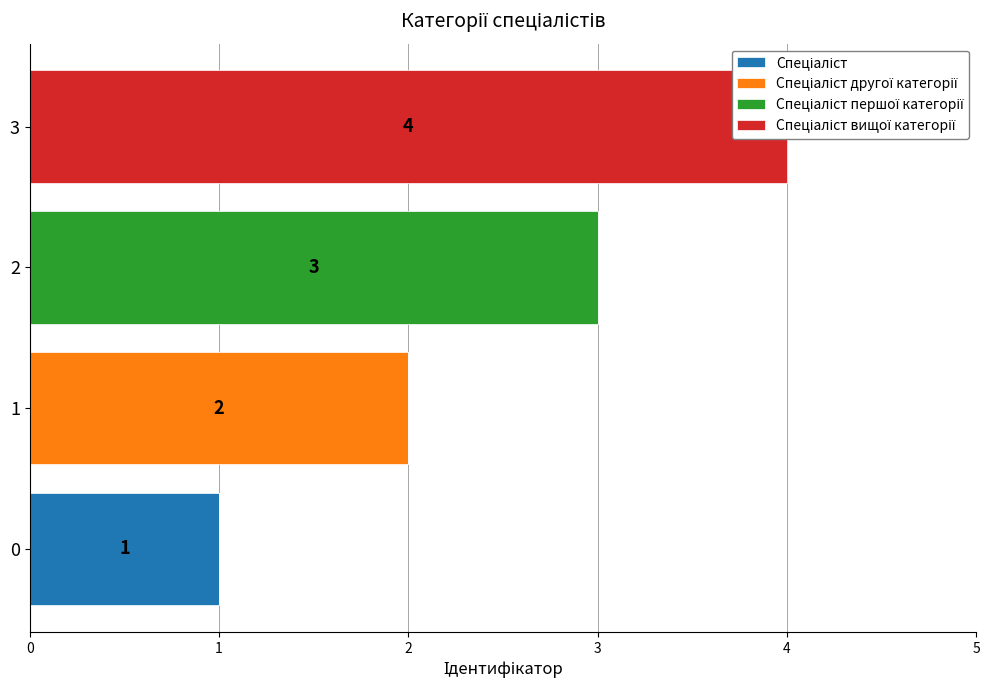

How many data points in Спеціаліст другої категорії are above 0?

1